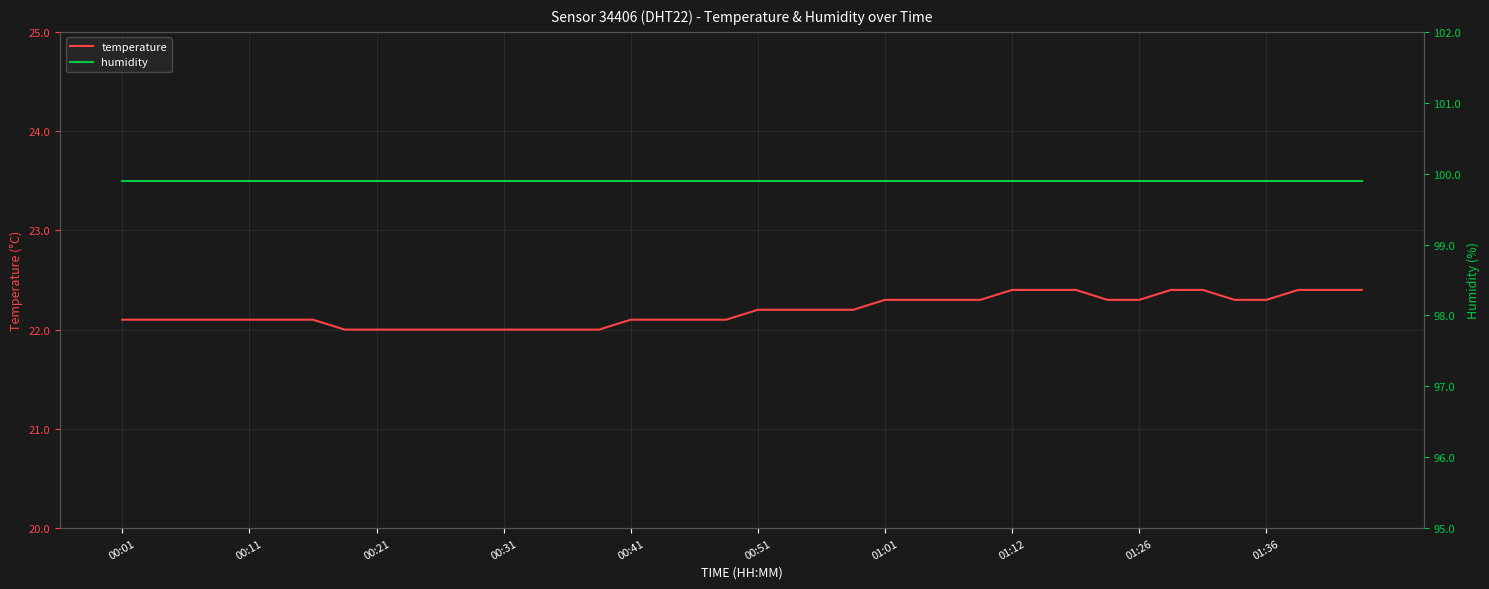

What is the value of the humidity point at the 34th from the left?

99.9